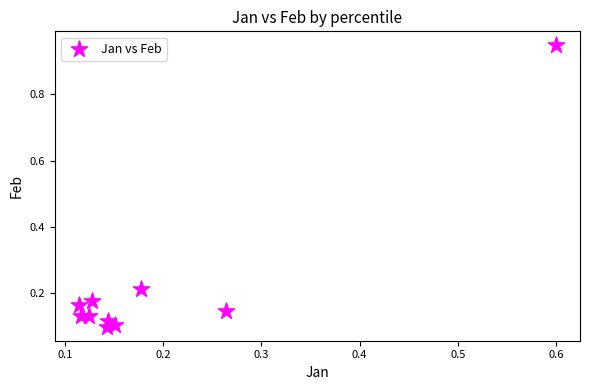

What is the range of Y values (max minus min)?

0.8